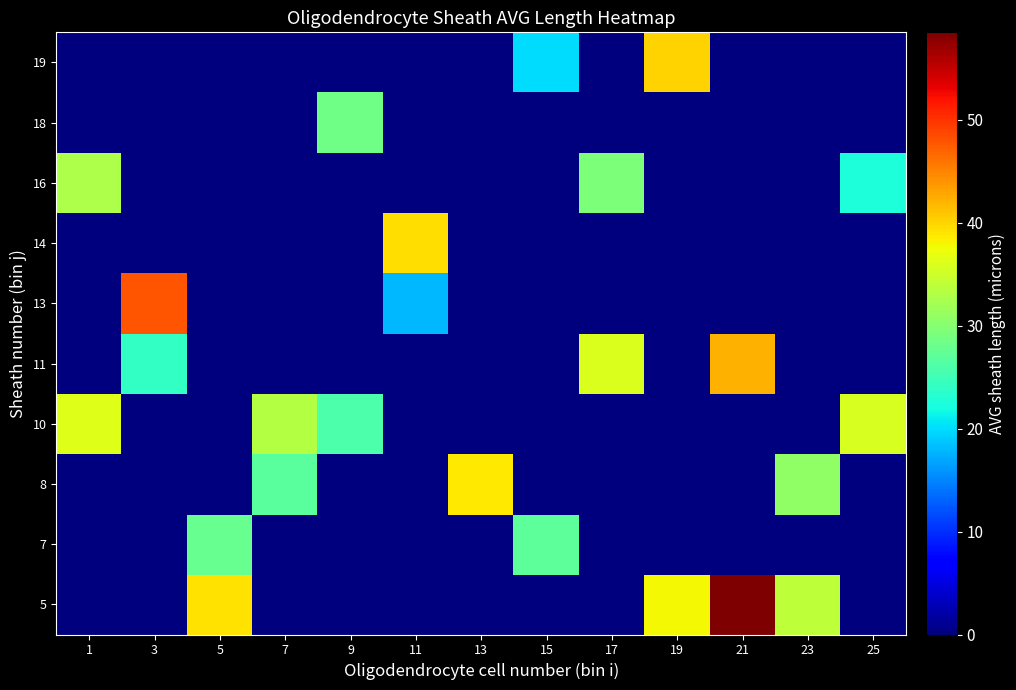

Which category has the highest value across all series?

21